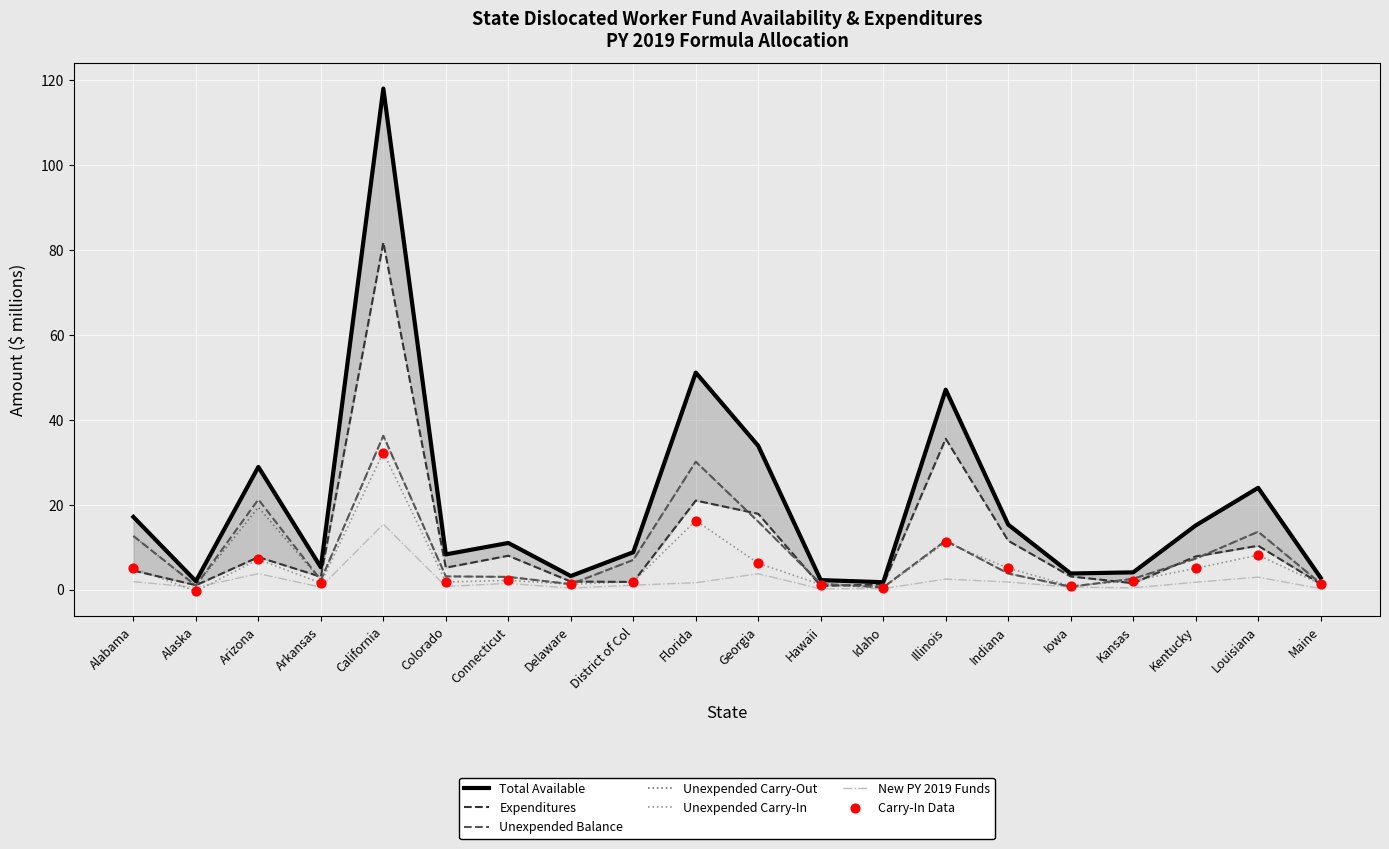

Which series reaches the maximum Y coordinate?

Total Available